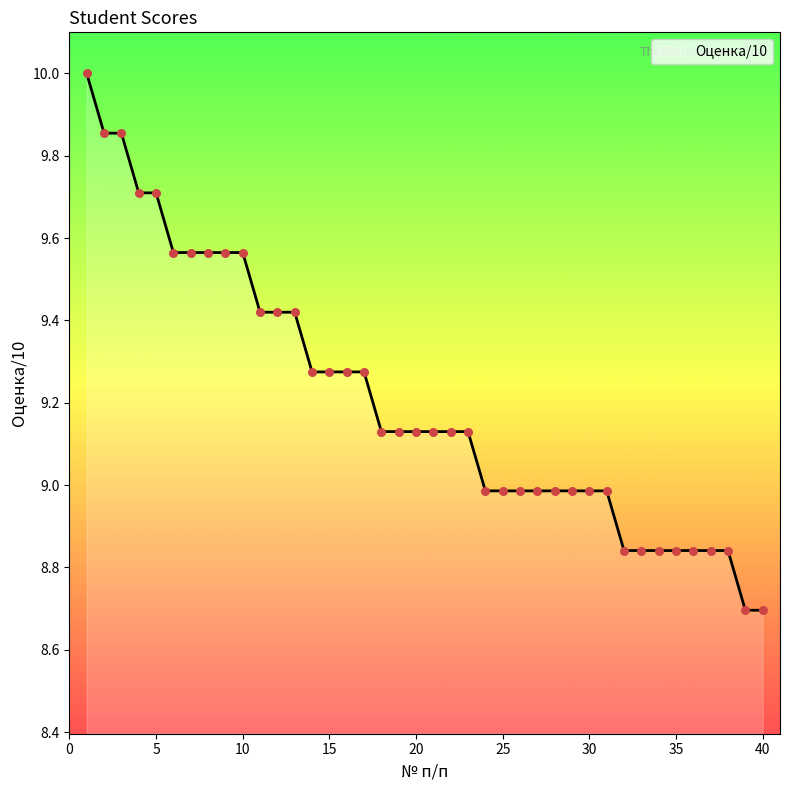

What is the smallest value displayed?

8.7